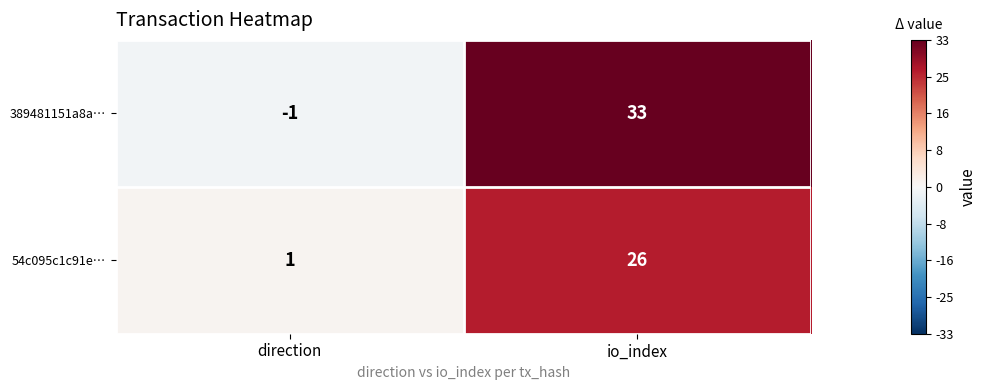

What is the sum of all 54c095c1c91e… values?

27